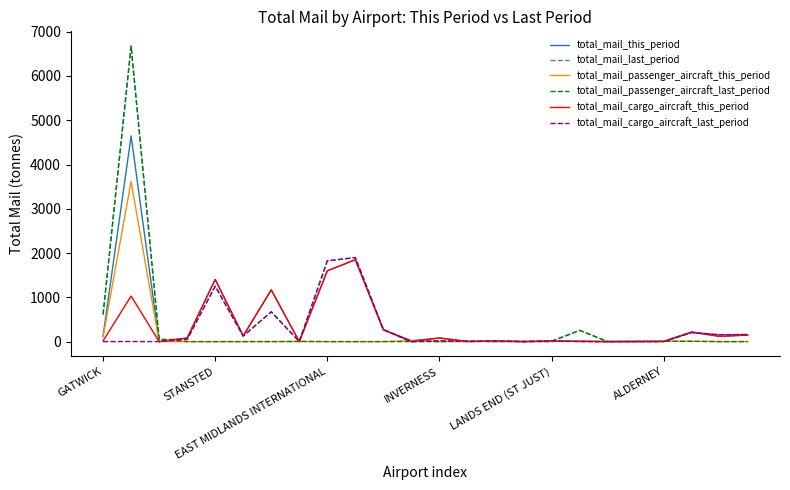

What is the maximum value for total_mail_last_period?

6675.2